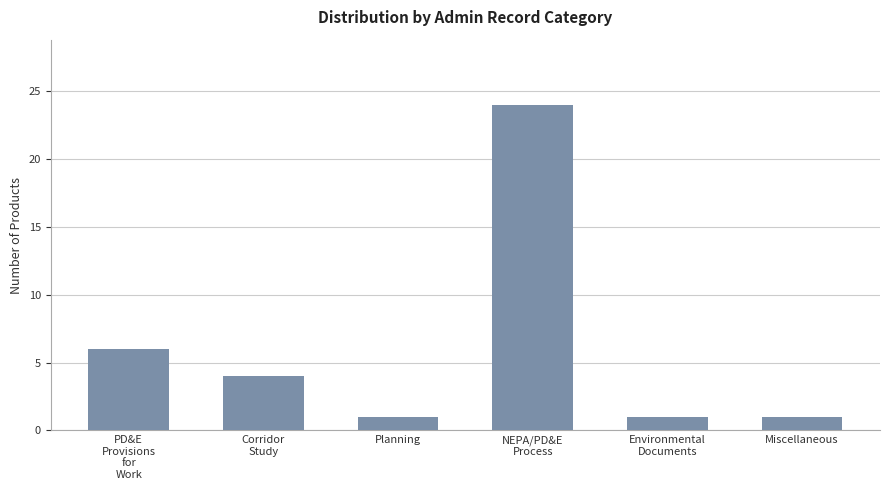

What is the maximum value shown in the chart?

24